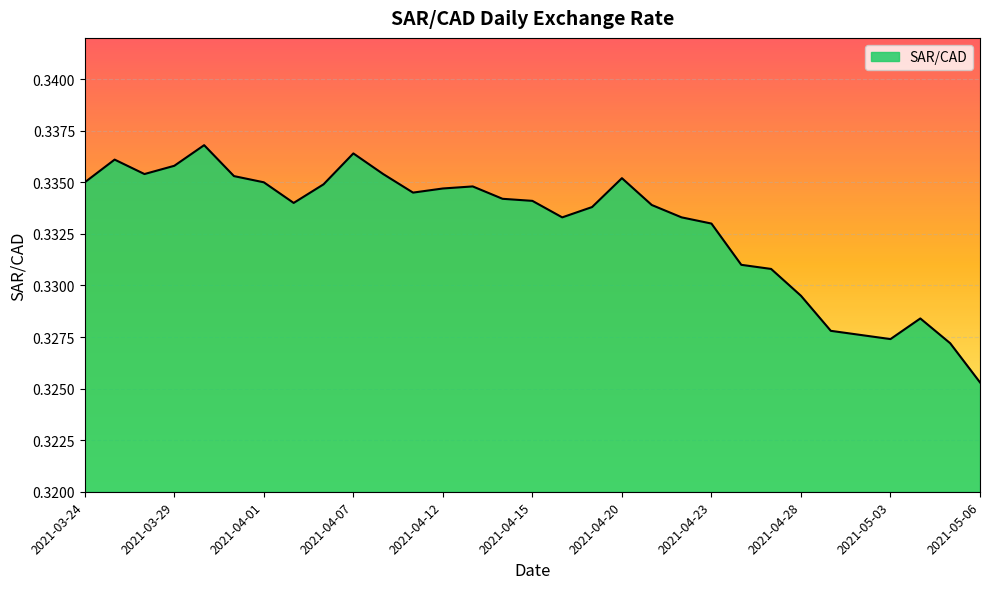

Reading left to right, what are all the values shown in this chart?

2021-03-24=0.3	2021-03-25=0.3	2021-03-26=0.3	2021-03-29=0.3	2021-03-30=0.3	2021-03-31=0.3	2021-04-01=0.3	2021-04-05=0.3	2021-04-06=0.3	2021-04-07=0.3	2021-04-08=0.3	2021-04-09=0.3	2021-04-12=0.3	2021-04-13=0.3	2021-04-14=0.3	2021-04-15=0.3	2021-04-16=0.3	2021-04-19=0.3	2021-04-20=0.3	2021-04-21=0.3	2021-04-22=0.3	2021-04-23=0.3	2021-04-26=0.3	2021-04-27=0.3	2021-04-28=0.3	2021-04-29=0.3	2021-04-30=0.3	2021-05-03=0.3	2021-05-04=0.3	2021-05-05=0.3	2021-05-06=0.3